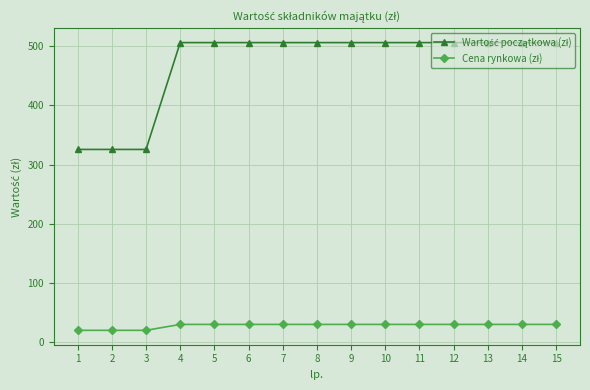

What is the total value across all series at 4?

536.3